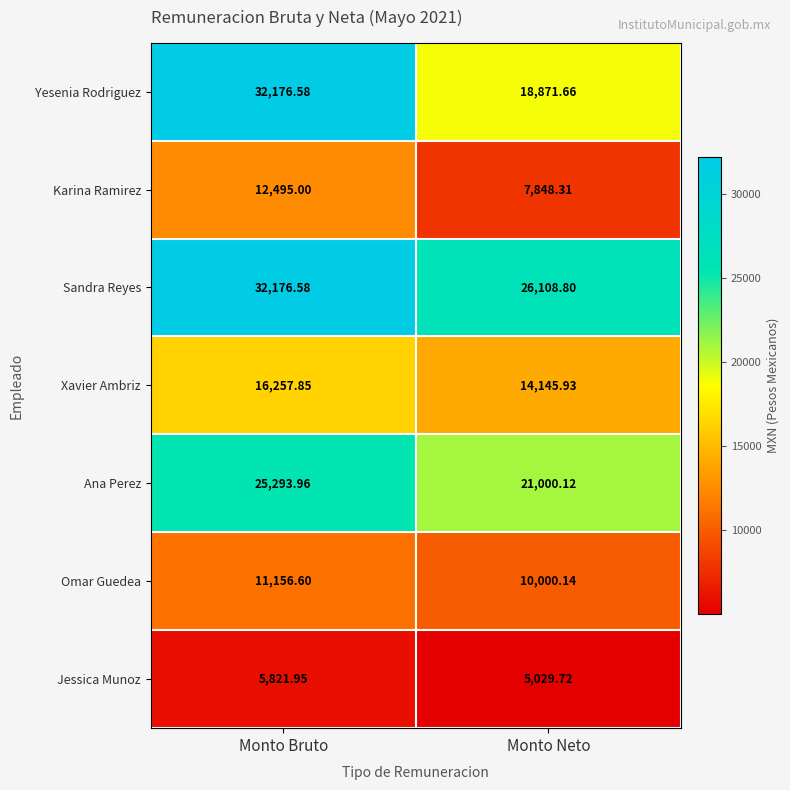

At which label does Karina Ramirez reach its minimum?

Monto Neto